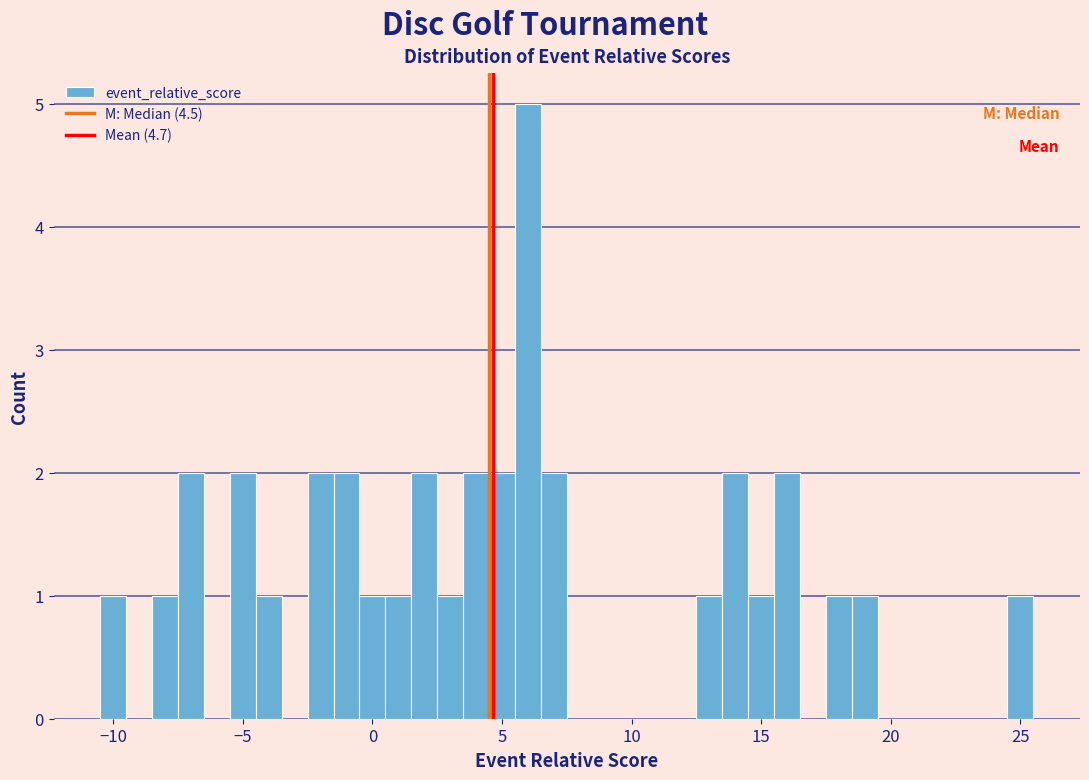

Around what value on the x-axis is the tallest bar? Give the approximate position of its centre, as read against the axis.

6.0